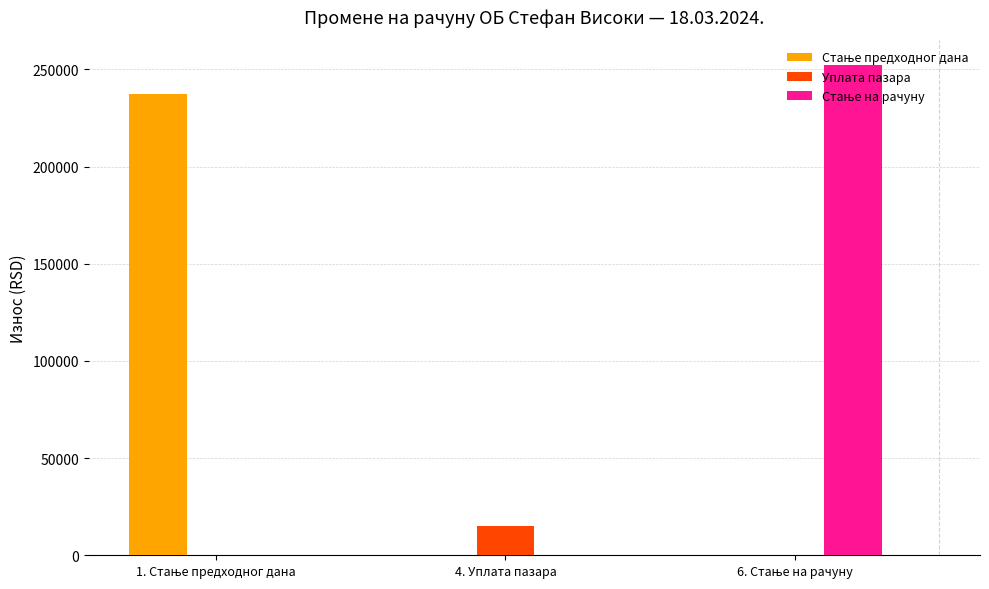

At which label does Уплата пазара reach its peak?

4. Уплата пазара